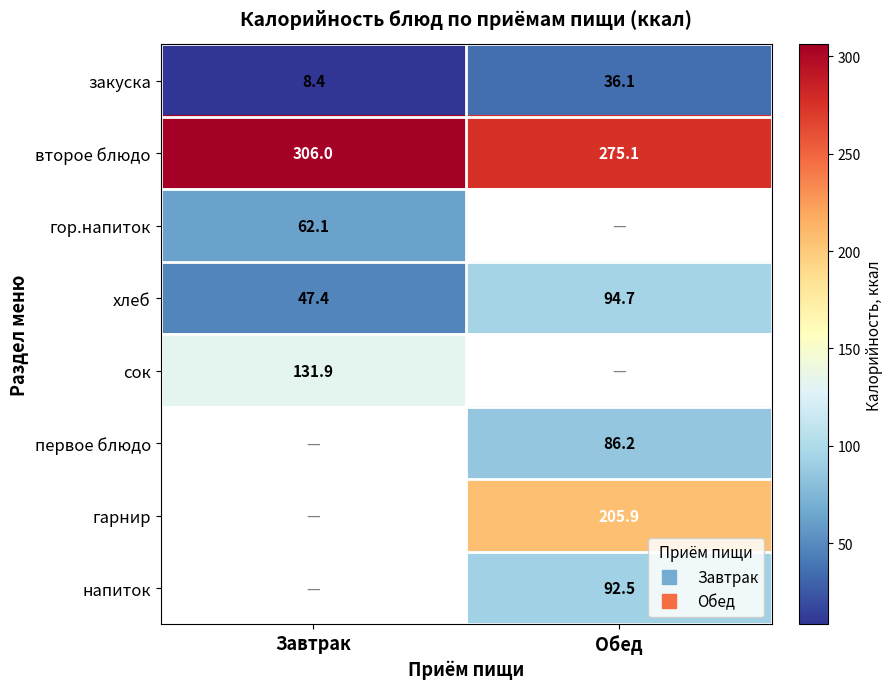

How many series are shown in this chart?

8